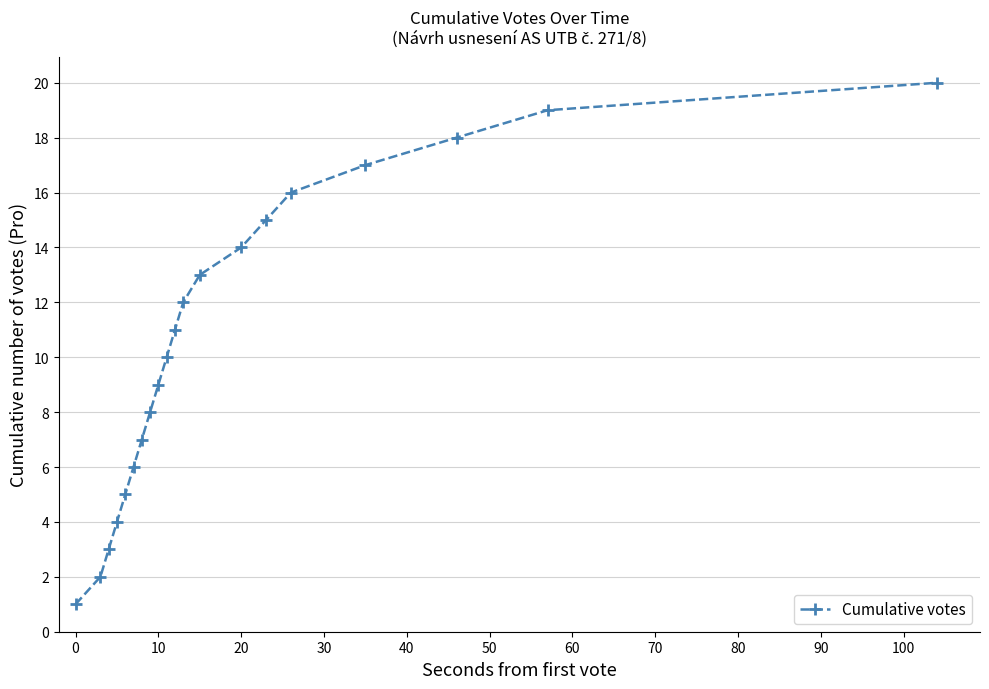

What is the maximum value shown in the chart?

20